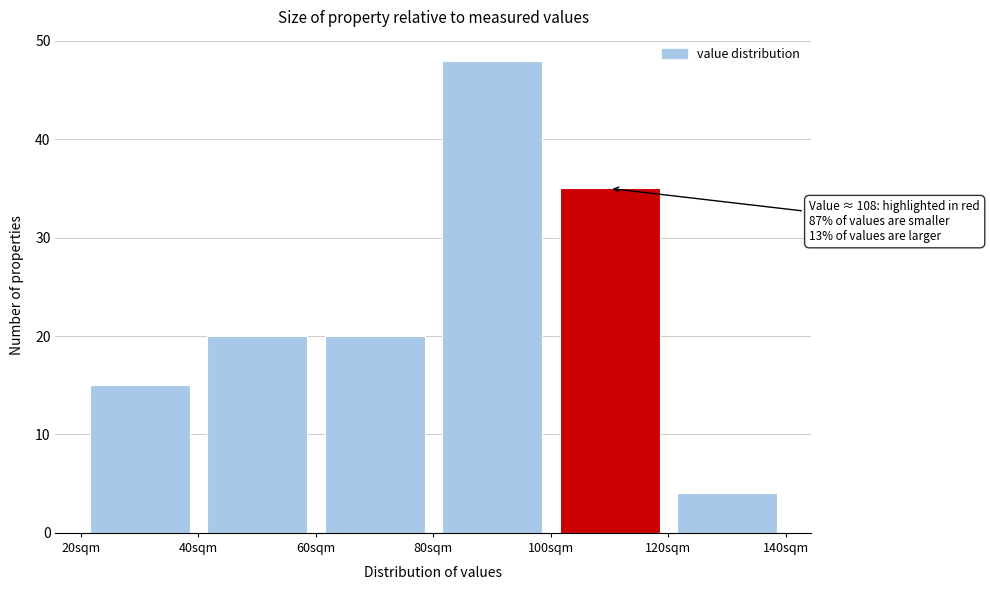

Which range on the x-axis has the tallest bar?

80 to 100